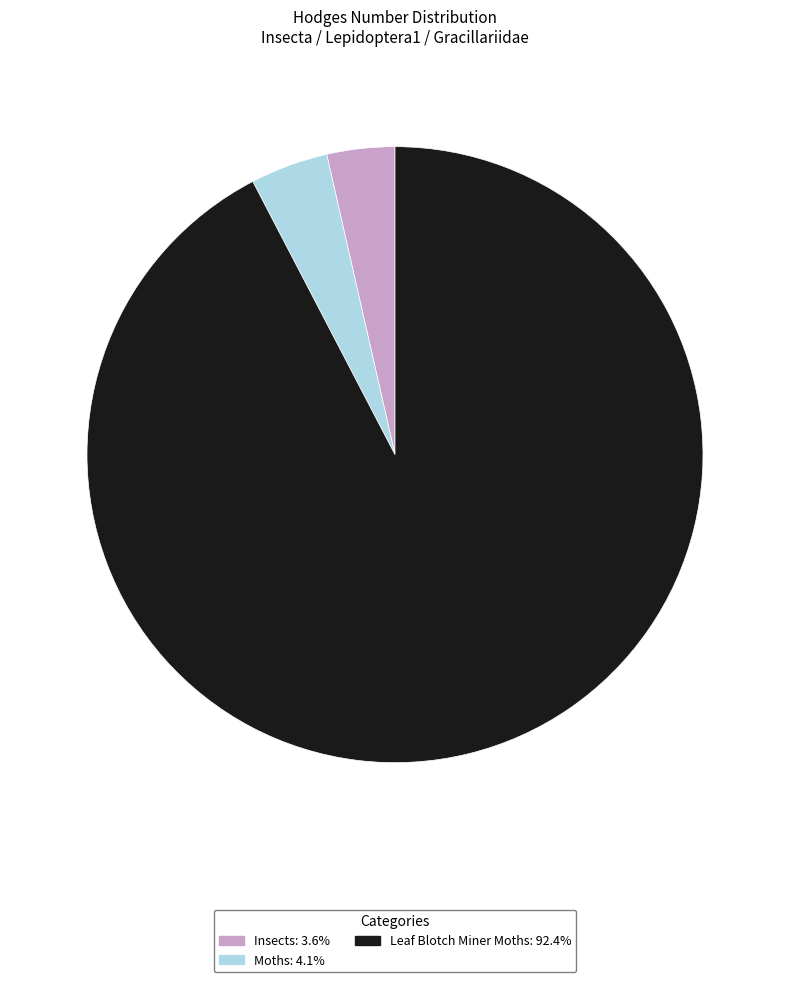

Rank the categories by value from highest to lowest.

Leaf Blotch Miner Moths, Moths, Insects